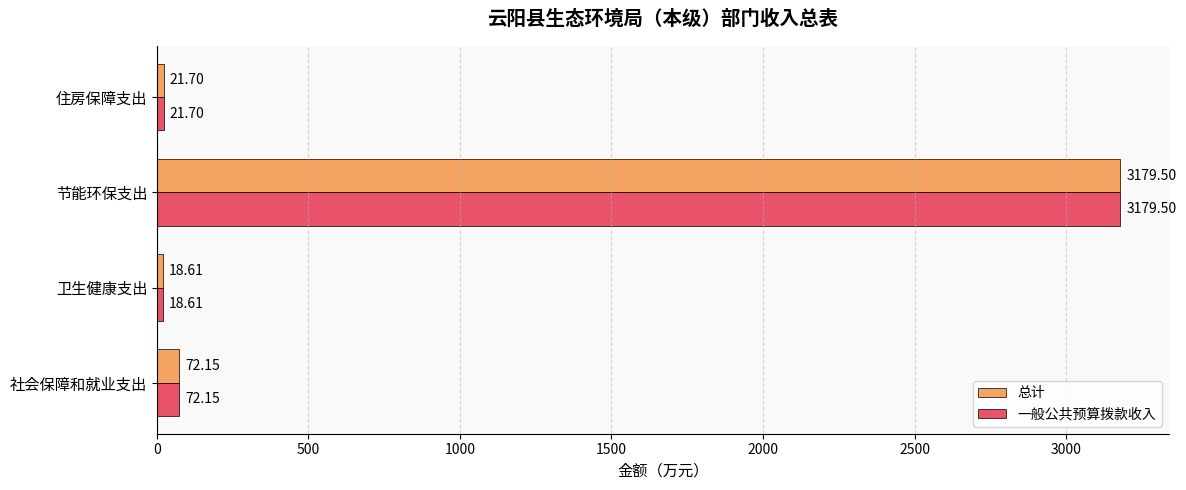

Is the value of 总计 at 住房保障支出 greater than the value of 一般公共预算拨款收入 at 社会保障和就业支出?

No